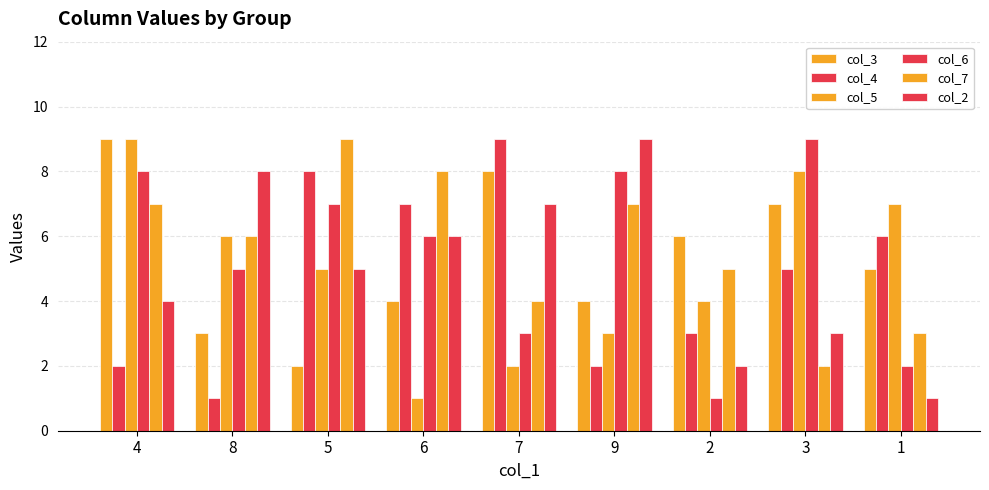

Between 5 and 7, which series saw the biggest shift?

col_3